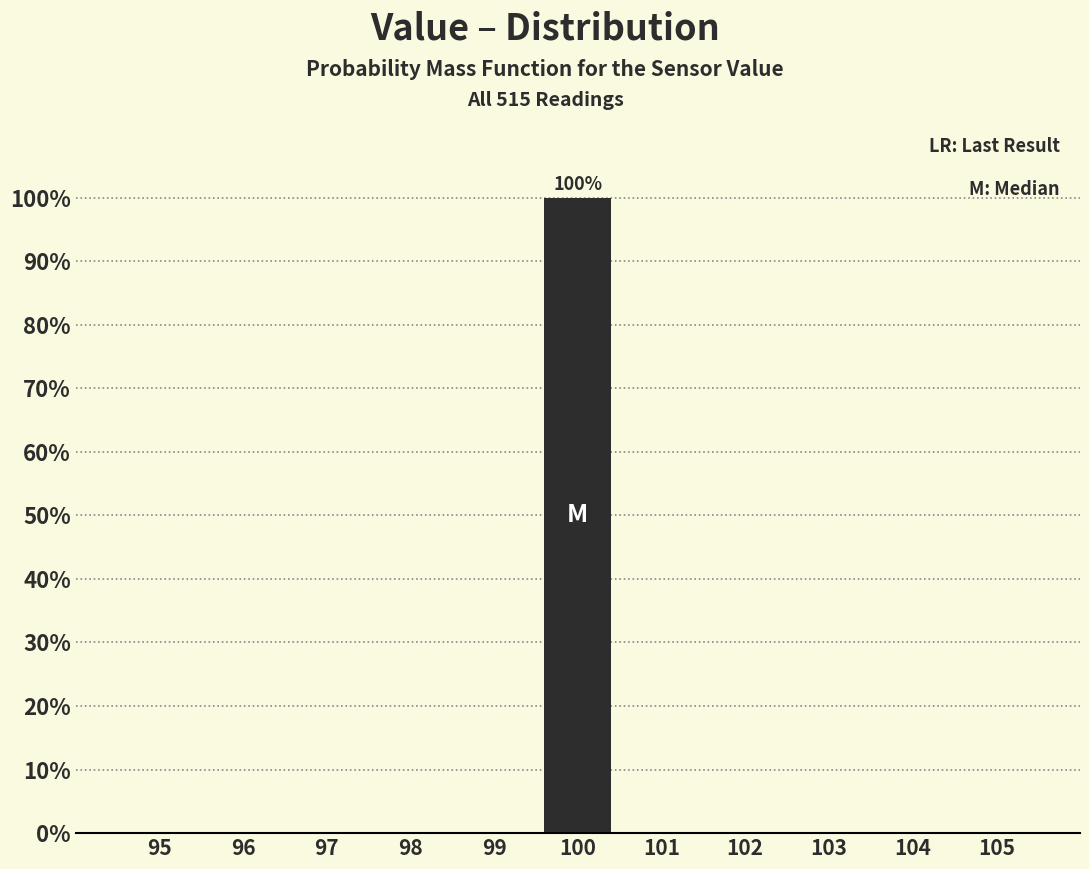

Over which range of the x-axis is the bar tallest?

99.5 to 100.5